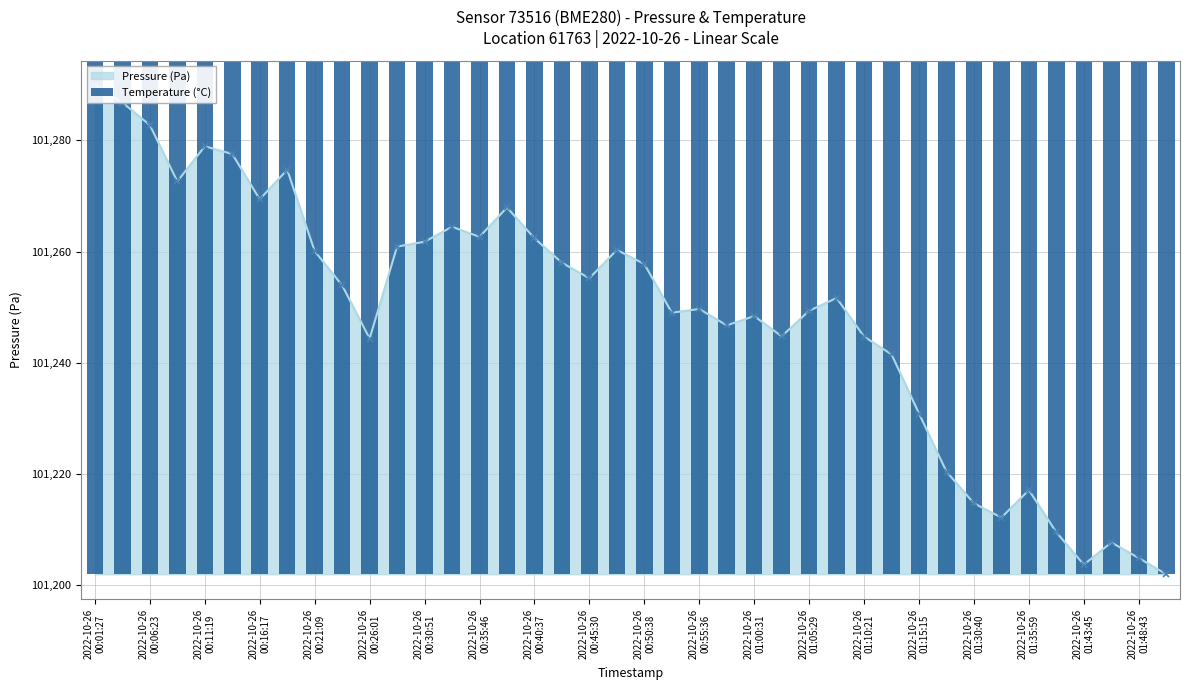

How many bars are there in total?

40